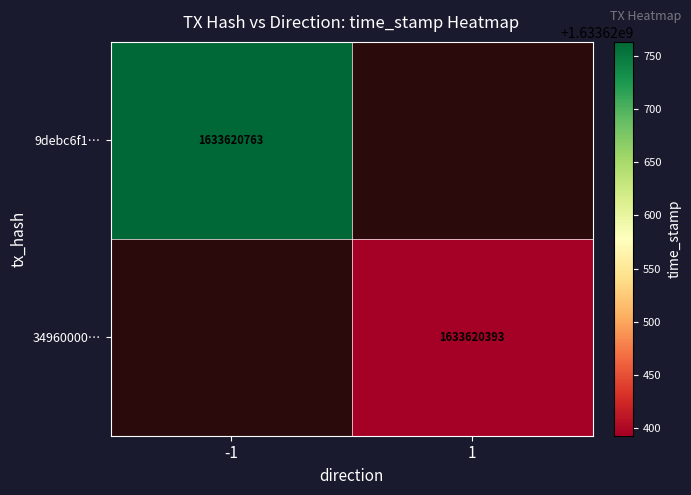

How many data points in 34960000ae0b8c99b8f8055abdbf82f5ea0e3a7 are less than 1633620393?

1